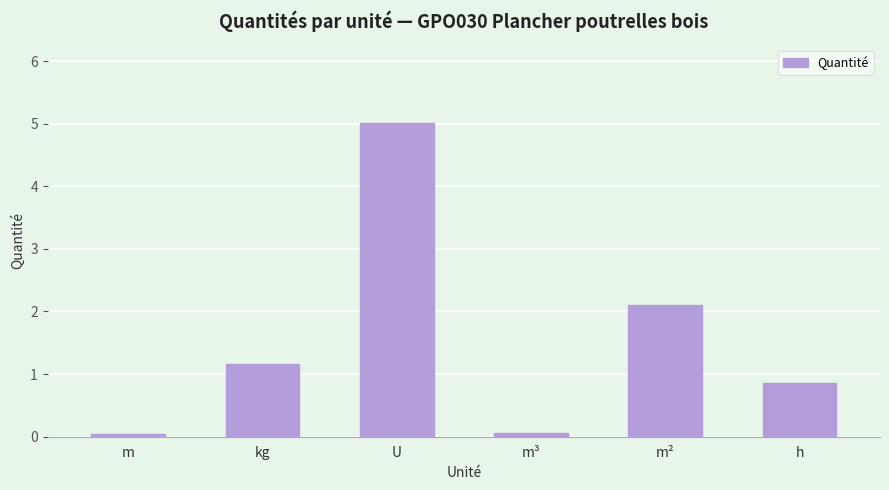

Where does the data first go above 1?

kg